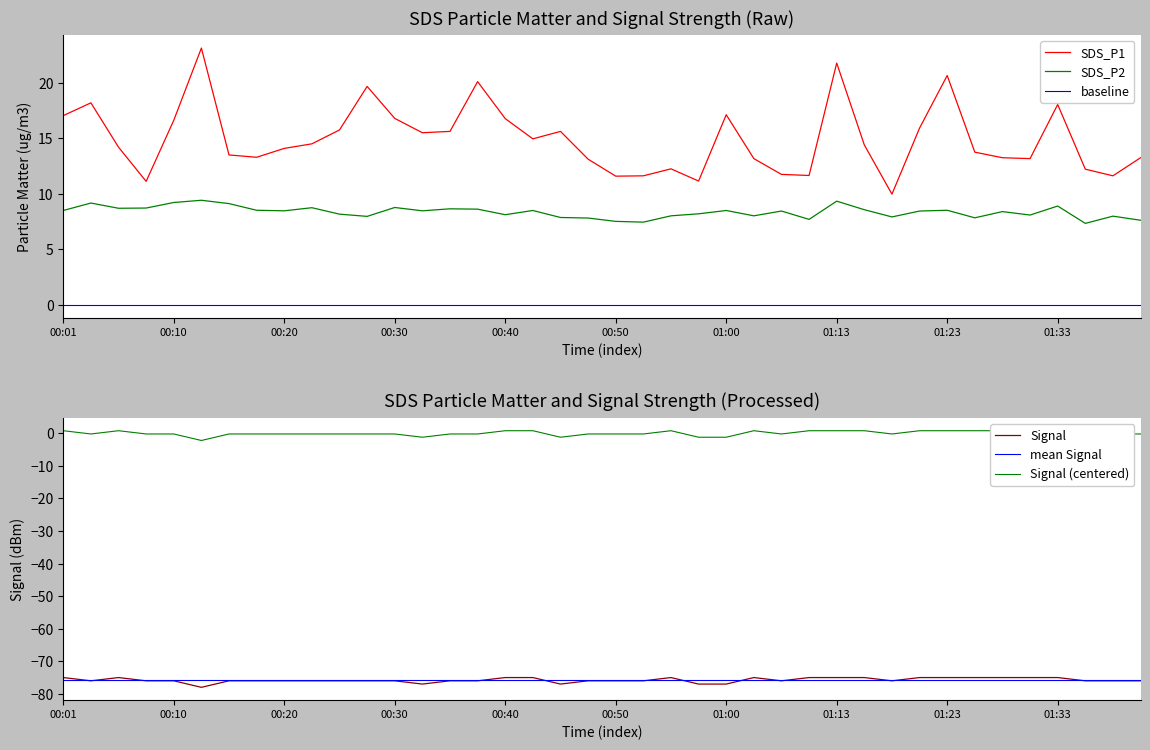

What is the minimum value for SDS_P2?

7.3